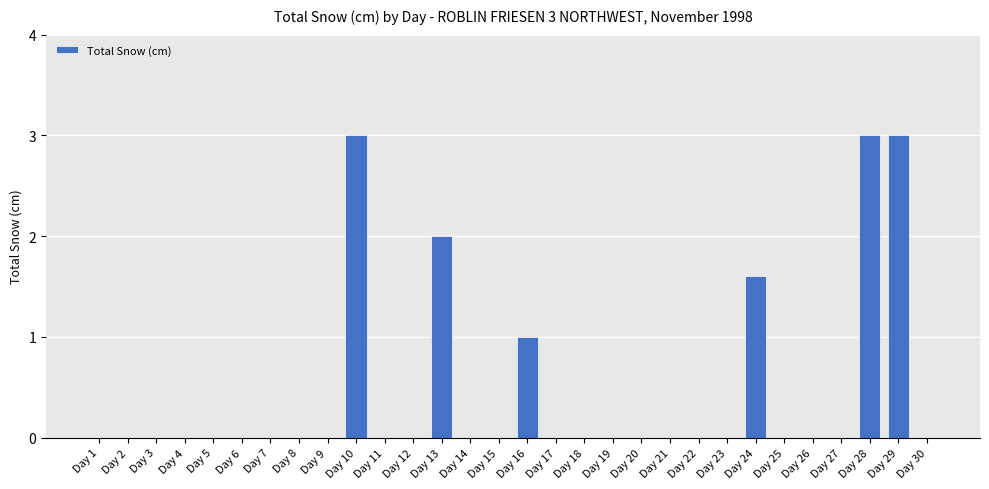

The value at Day 27 is 0.0. True or false?

True